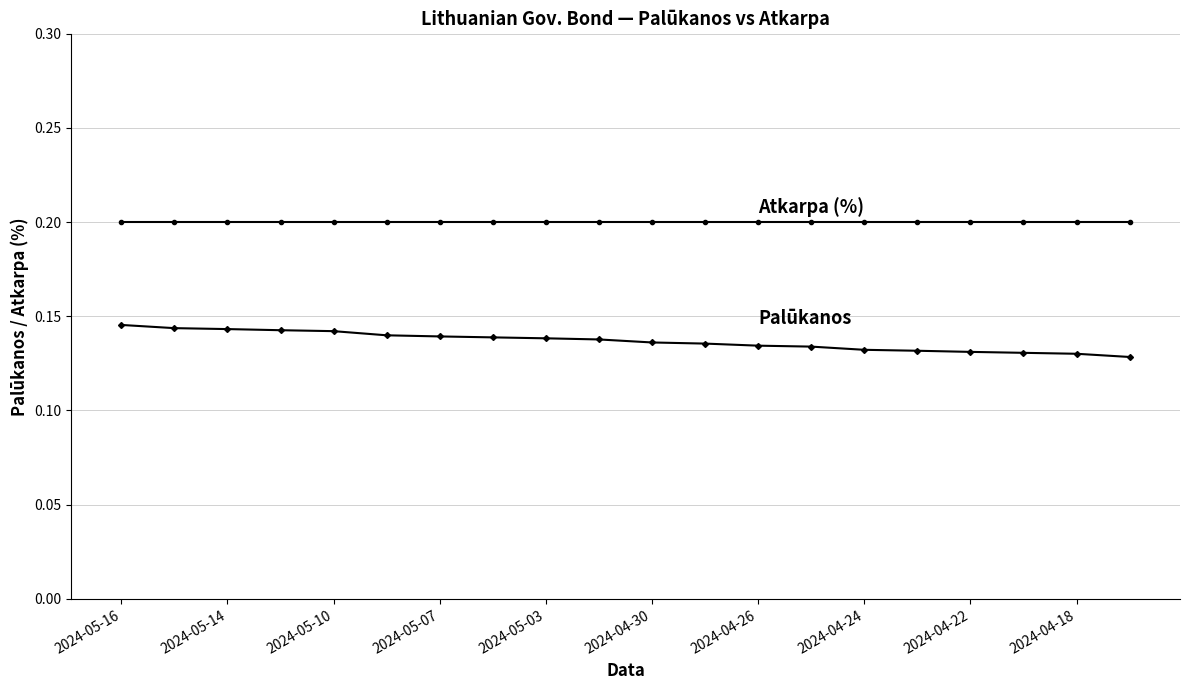

Reading left to right, extract all data points from this chart.

Palūkanos: 0.1	0.1	0.1	0.1	0.1	0.1	0.1	0.1	0.1	0.1	0.1	0.1	0.1	0.1	0.1	0.1	0.1	0.1	0.1	0.1
Atkarpa (%): 0.2	0.2	0.2	0.2	0.2	0.2	0.2	0.2	0.2	0.2	0.2	0.2	0.2	0.2	0.2	0.2	0.2	0.2	0.2	0.2